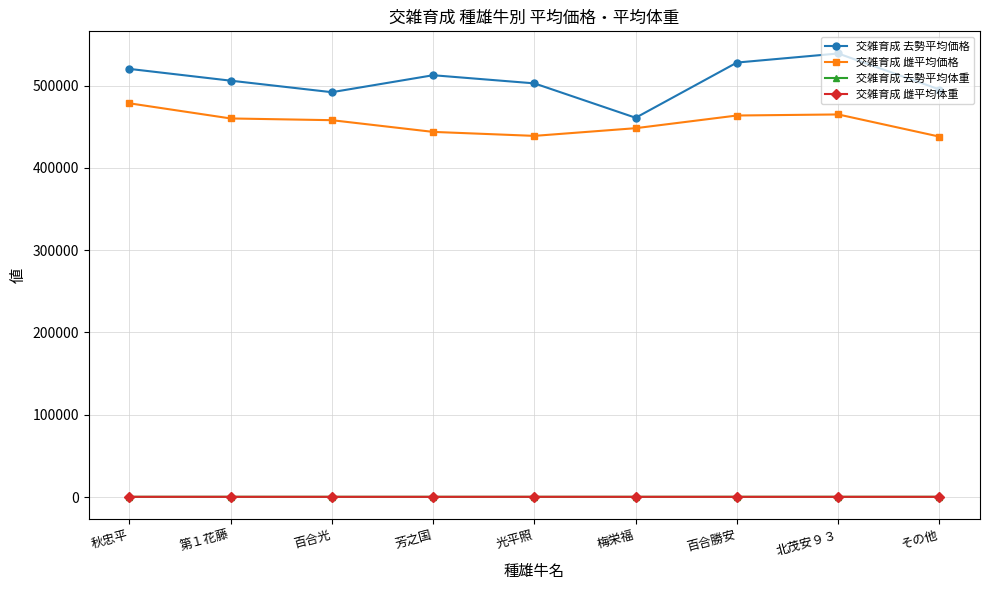

At how many categories does at least one series exceed 356074?

9